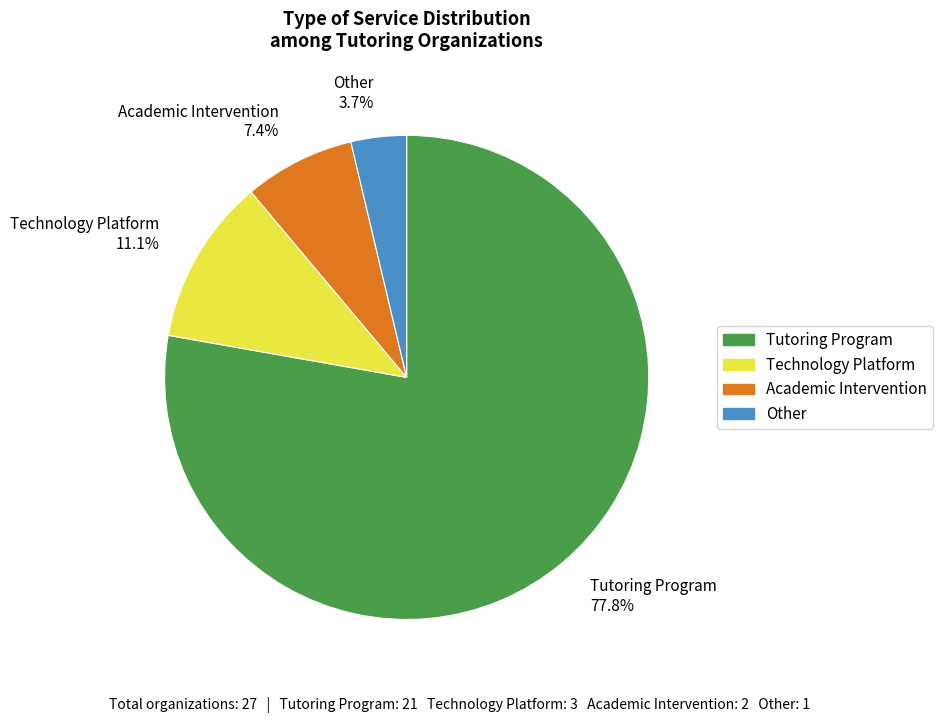

How much of the chart is everything except Tutoring Program?

22.2%